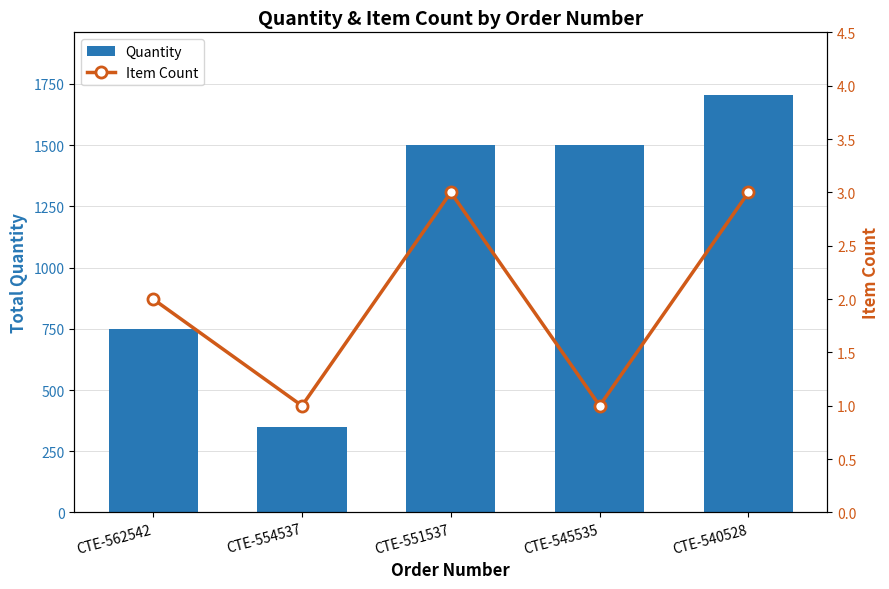

What is the difference between the highest and lowest values at CTE-562542?

748